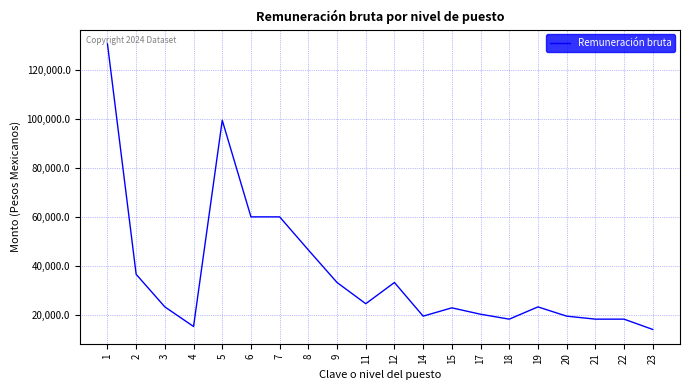

Does the chart display data point markers on the line(s)?

No